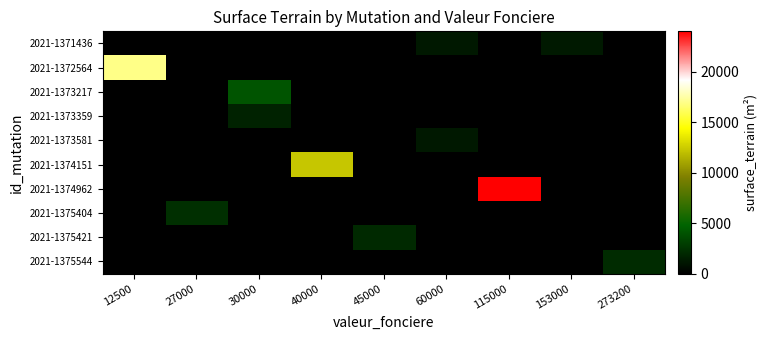

Which series changed the most between 12500 and 115000?

2021-1374962